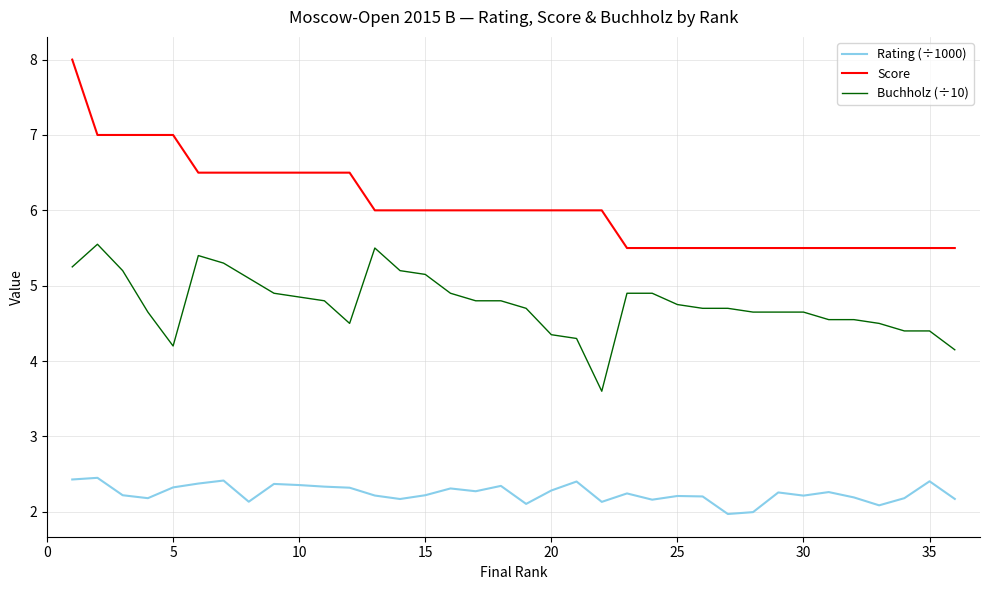

True or false: Buchholz (÷10) and Rating (÷1000) cross at least once.

False